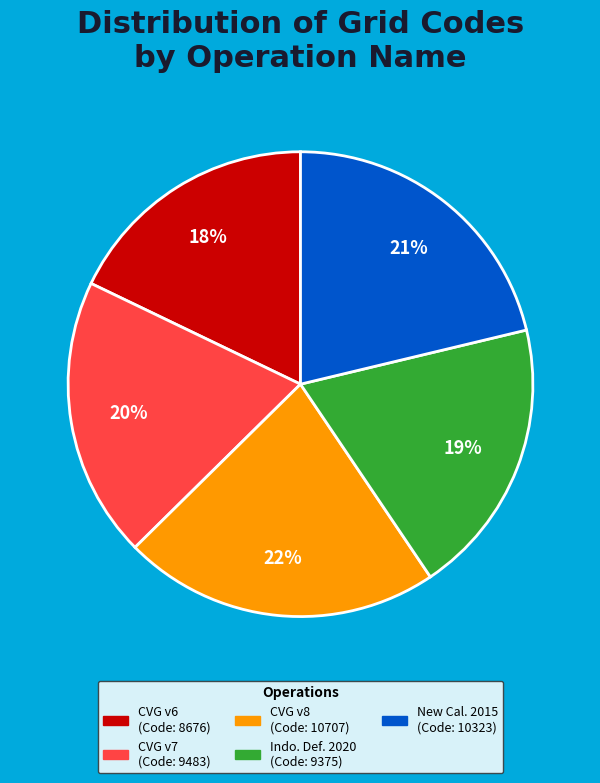

Is there a majority slice in this chart?

No